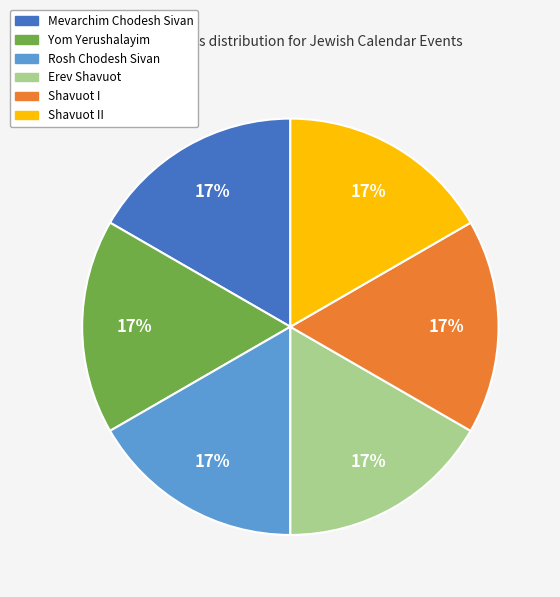

To the nearest percent, what is the average slice percentage?

17%